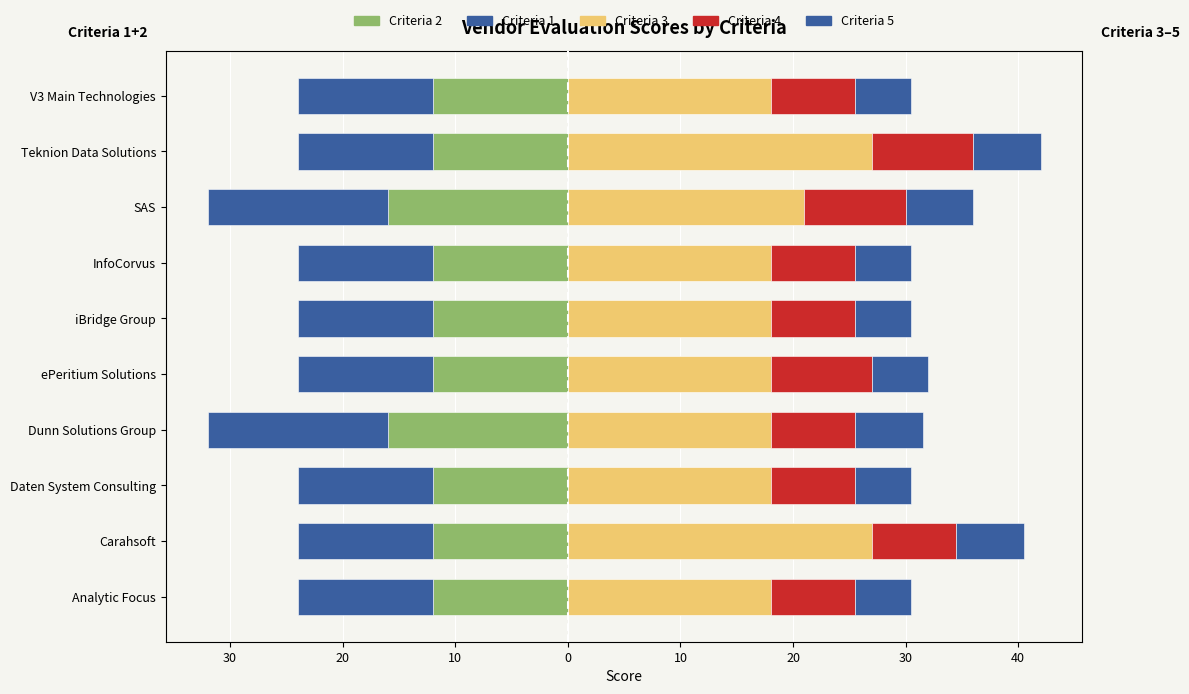

What is the difference between the second highest and second lowest values in the Criteria 3 series?

9.0